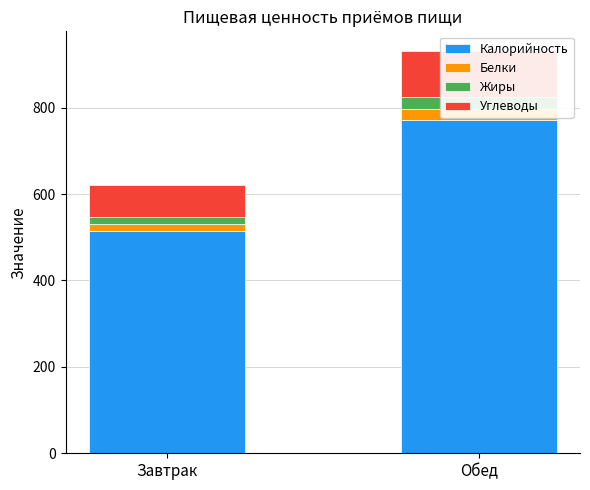

Which series has the largest total across all categories?

Калорийность